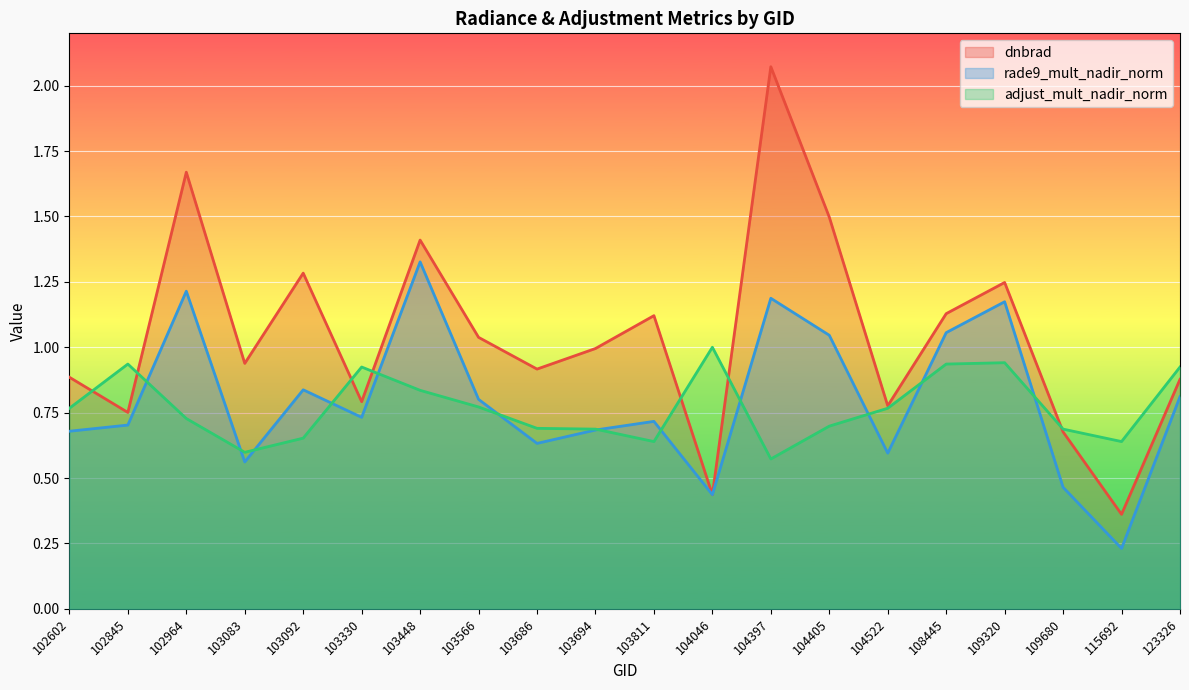

Between 103092 and 103686, which series saw the biggest shift?

dnbrad